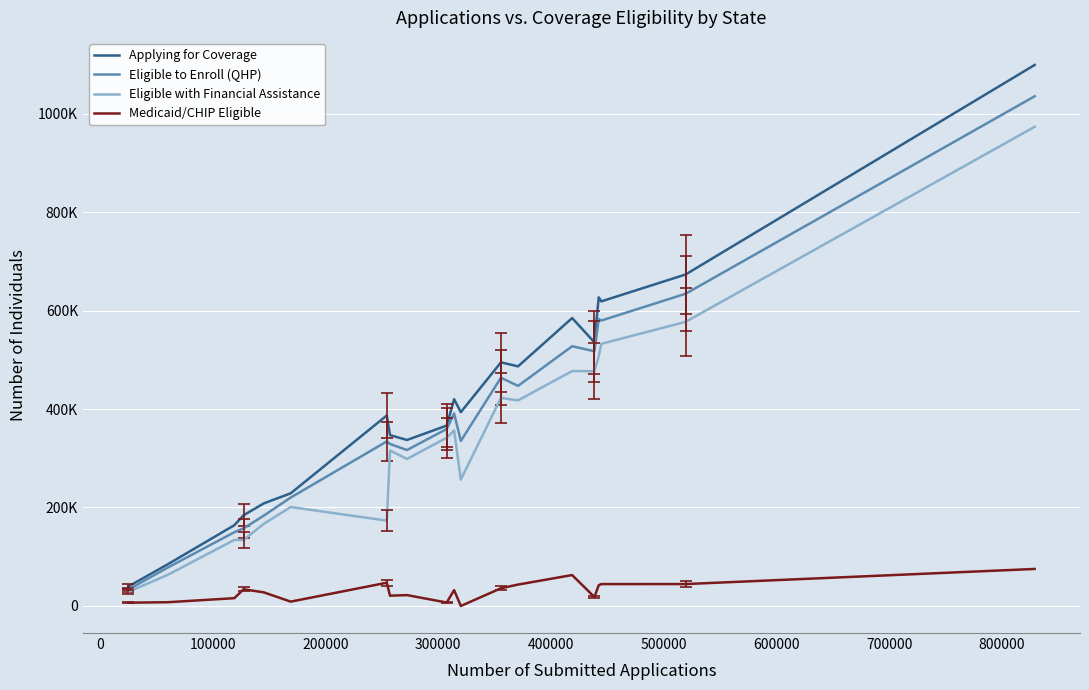

What are all the series names shown in the legend?

Applying for Coverage, Eligible to Enroll (QHP), Eligible with Financial Assistance, Medicaid/CHIP Eligible